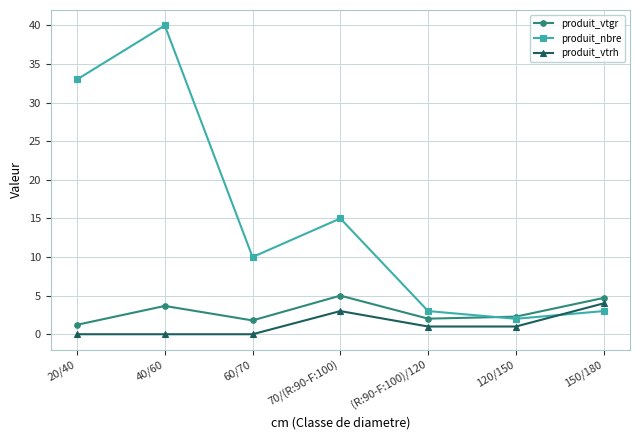

What is the maximum value for produit_vtgr?

5.0